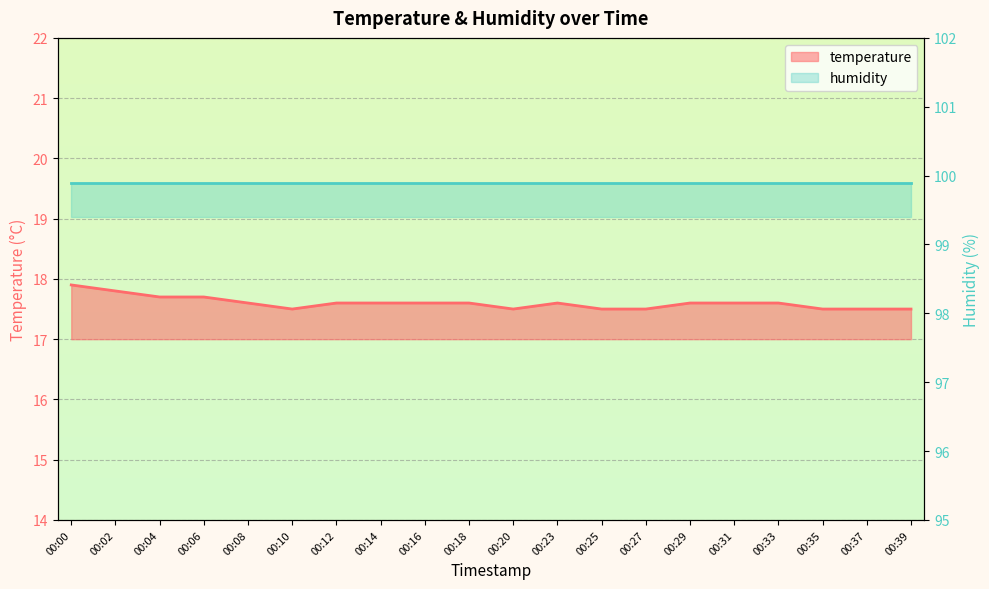

Which label corresponds to the smallest value in the chart?

00:10